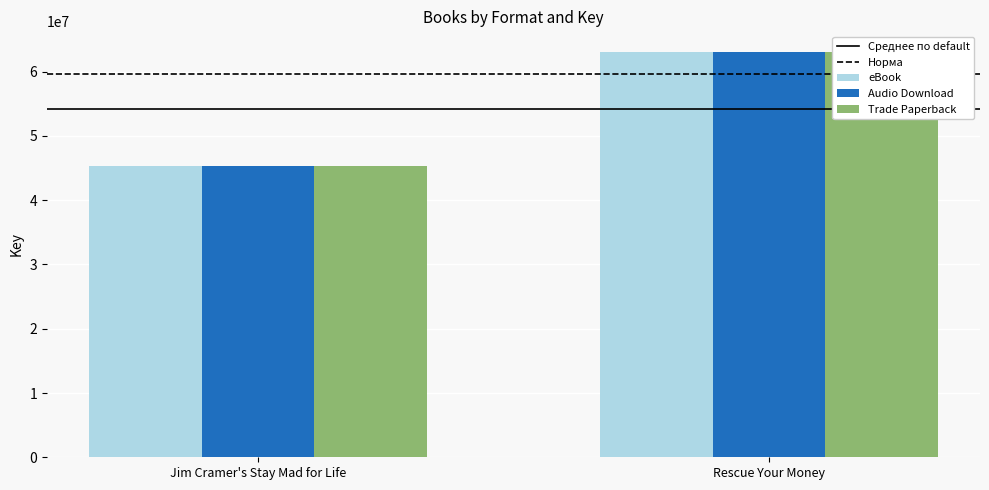

What is the maximum value shown in the chart?

63117934.0